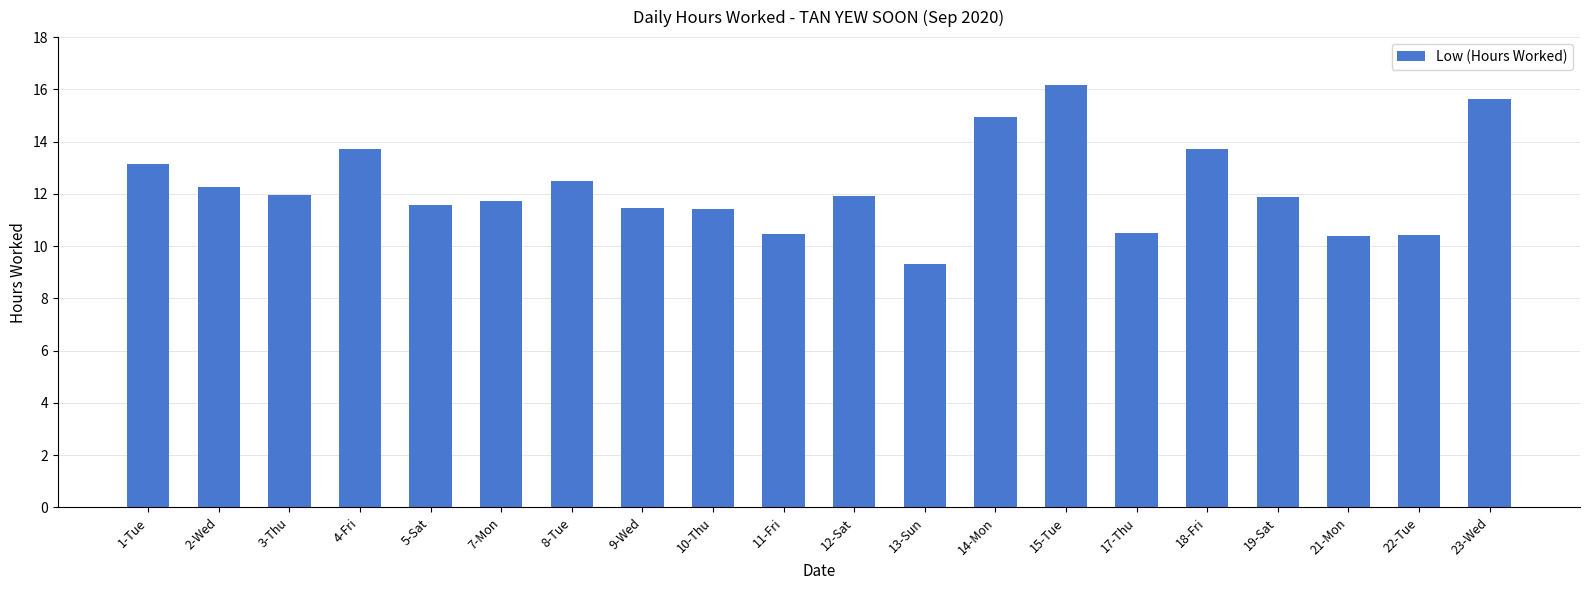

What is the average value?

12.3